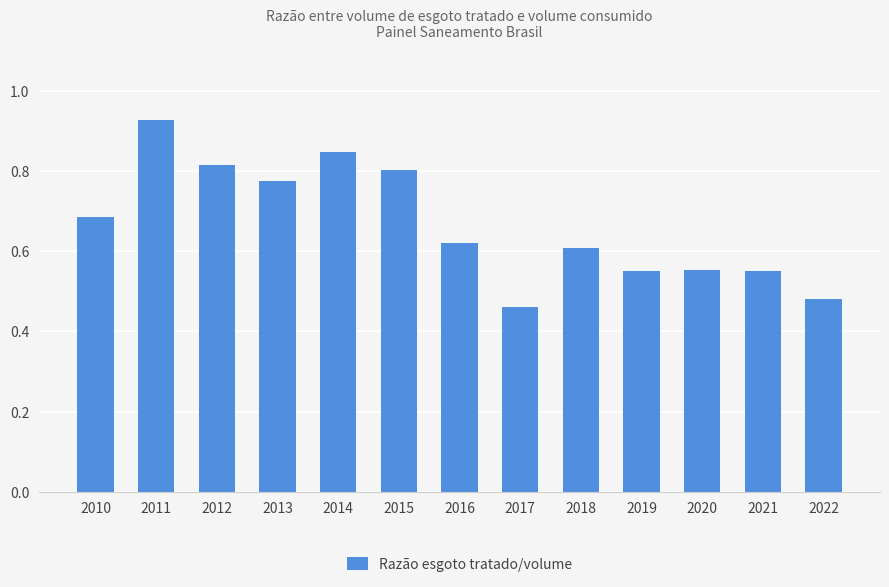

What is the sum of all values?

8.7